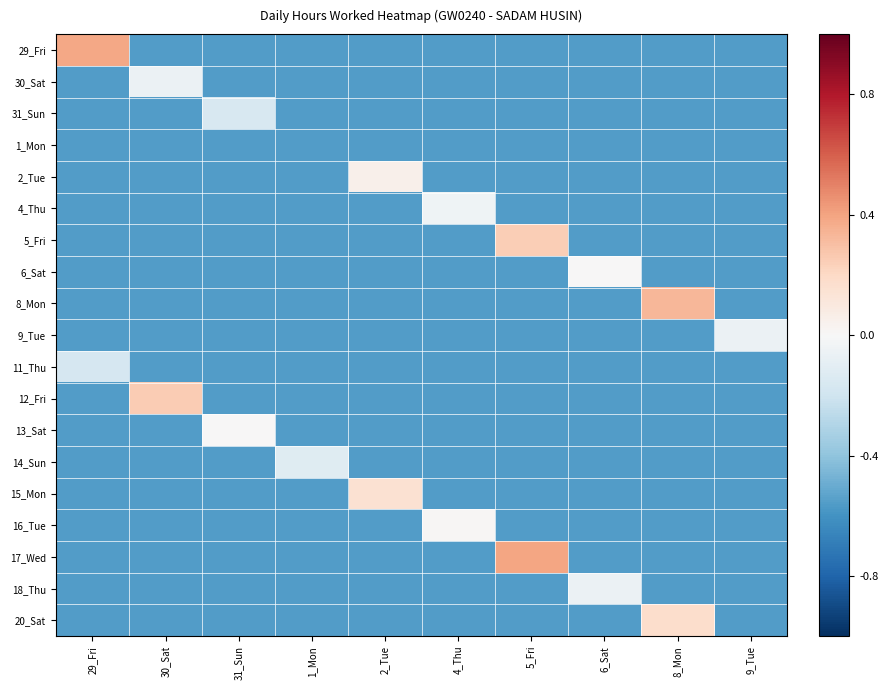

Reading left to right, what are all the values shown in this chart?

29_Fri: 29_Fri=7.0	30_Sat=-10.0	31_Sun=-10.0	1_Mon=-10.0	2_Tue=-10.0	4_Thu=-10.0	5_Fri=-10.0	6_Sat=-10.0	8_Mon=-10.0	9_Tue=-10.0
30_Sat: 29_Fri=-10.0	30_Sat=-1.0	31_Sun=-10.0	1_Mon=-10.0	2_Tue=-10.0	4_Thu=-10.0	5_Fri=-10.0	6_Sat=-10.0	8_Mon=-10.0	9_Tue=-10.0
31_Sun: 29_Fri=-10.0	30_Sat=-10.0	31_Sun=-2.9	1_Mon=-10.0	2_Tue=-10.0	4_Thu=-10.0	5_Fri=-10.0	6_Sat=-10.0	8_Mon=-10.0	9_Tue=-10.0
1_Mon: 29_Fri=-10.0	30_Sat=-10.0	31_Sun=-10.0	1_Mon=-10.0	2_Tue=-10.0	4_Thu=-10.0	5_Fri=-10.0	6_Sat=-10.0	8_Mon=-10.0	9_Tue=-10.0
2_Tue: 29_Fri=-10.0	30_Sat=-10.0	31_Sun=-10.0	1_Mon=-10.0	2_Tue=1.0	4_Thu=-10.0	5_Fri=-10.0	6_Sat=-10.0	8_Mon=-10.0	9_Tue=-10.0
4_Thu: 29_Fri=-10.0	30_Sat=-10.0	31_Sun=-10.0	1_Mon=-10.0	2_Tue=-10.0	4_Thu=-0.7	5_Fri=-10.0	6_Sat=-10.0	8_Mon=-10.0	9_Tue=-10.0
5_Fri: 29_Fri=-10.0	30_Sat=-10.0	31_Sun=-10.0	1_Mon=-10.0	2_Tue=-10.0	4_Thu=-10.0	5_Fri=4.4	6_Sat=-10.0	8_Mon=-10.0	9_Tue=-10.0
6_Sat: 29_Fri=-10.0	30_Sat=-10.0	31_Sun=-10.0	1_Mon=-10.0	2_Tue=-10.0	4_Thu=-10.0	5_Fri=-10.0	6_Sat=0.0	8_Mon=-10.0	9_Tue=-10.0
8_Mon: 29_Fri=-10.0	30_Sat=-10.0	31_Sun=-10.0	1_Mon=-10.0	2_Tue=-10.0	4_Thu=-10.0	5_Fri=-10.0	6_Sat=-10.0	8_Mon=5.9	9_Tue=-10.0
9_Tue: 29_Fri=-10.0	30_Sat=-10.0	31_Sun=-10.0	1_Mon=-10.0	2_Tue=-10.0	4_Thu=-10.0	5_Fri=-10.0	6_Sat=-10.0	8_Mon=-10.0	9_Tue=-1.1
11_Thu: 29_Fri=-3.0	30_Sat=-10.0	31_Sun=-10.0	1_Mon=-10.0	2_Tue=-10.0	4_Thu=-10.0	5_Fri=-10.0	6_Sat=-10.0	8_Mon=-10.0	9_Tue=-10.0
12_Fri: 29_Fri=-10.0	30_Sat=4.6	31_Sun=-10.0	1_Mon=-10.0	2_Tue=-10.0	4_Thu=-10.0	5_Fri=-10.0	6_Sat=-10.0	8_Mon=-10.0	9_Tue=-10.0
13_Sat: 29_Fri=-10.0	30_Sat=-10.0	31_Sun=0.0	1_Mon=-10.0	2_Tue=-10.0	4_Thu=-10.0	5_Fri=-10.0	6_Sat=-10.0	8_Mon=-10.0	9_Tue=-10.0
14_Sun: 29_Fri=-10.0	30_Sat=-10.0	31_Sun=-10.0	1_Mon=-2.1	2_Tue=-10.0	4_Thu=-10.0	5_Fri=-10.0	6_Sat=-10.0	8_Mon=-10.0	9_Tue=-10.0
15_Mon: 29_Fri=-10.0	30_Sat=-10.0	31_Sun=-10.0	1_Mon=-10.0	2_Tue=2.8	4_Thu=-10.0	5_Fri=-10.0	6_Sat=-10.0	8_Mon=-10.0	9_Tue=-10.0
16_Tue: 29_Fri=-10.0	30_Sat=-10.0	31_Sun=-10.0	1_Mon=-10.0	2_Tue=-10.0	4_Thu=0.2	5_Fri=-10.0	6_Sat=-10.0	8_Mon=-10.0	9_Tue=-10.0
17_Wed: 29_Fri=-10.0	30_Sat=-10.0	31_Sun=-10.0	1_Mon=-10.0	2_Tue=-10.0	4_Thu=-10.0	5_Fri=7.1	6_Sat=-10.0	8_Mon=-10.0	9_Tue=-10.0
18_Thu: 29_Fri=-10.0	30_Sat=-10.0	31_Sun=-10.0	1_Mon=-10.0	2_Tue=-10.0	4_Thu=-10.0	5_Fri=-10.0	6_Sat=-1.1	8_Mon=-10.0	9_Tue=-10.0
20_Sat: 29_Fri=-10.0	30_Sat=-10.0	31_Sun=-10.0	1_Mon=-10.0	2_Tue=-10.0	4_Thu=-10.0	5_Fri=-10.0	6_Sat=-10.0	8_Mon=3.2	9_Tue=-10.0